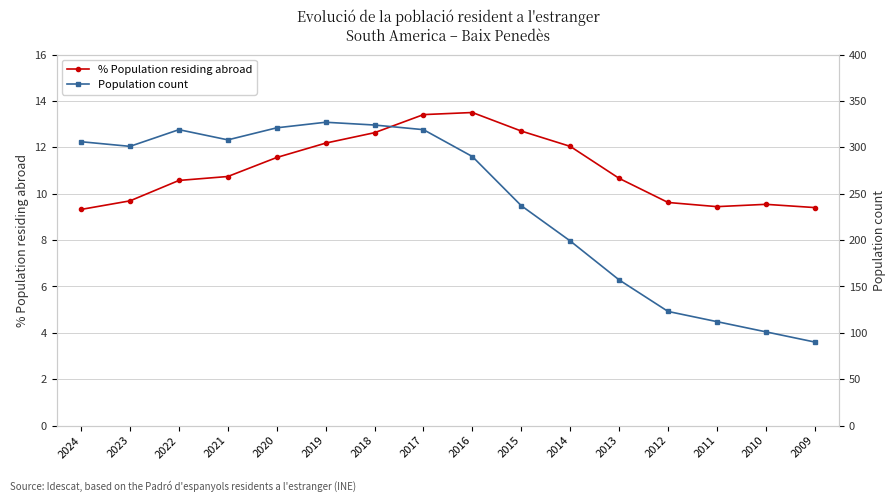

At 2014, list the series in order from smallest to largest.

% Population residing abroad, Population count